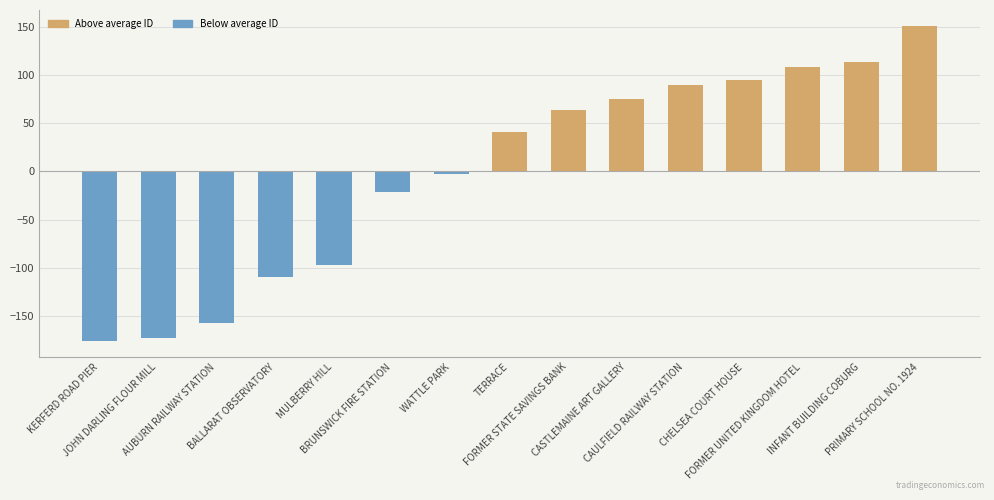

What is the label of the 12th bar from the left?

CHELSEA COURT HOUSE